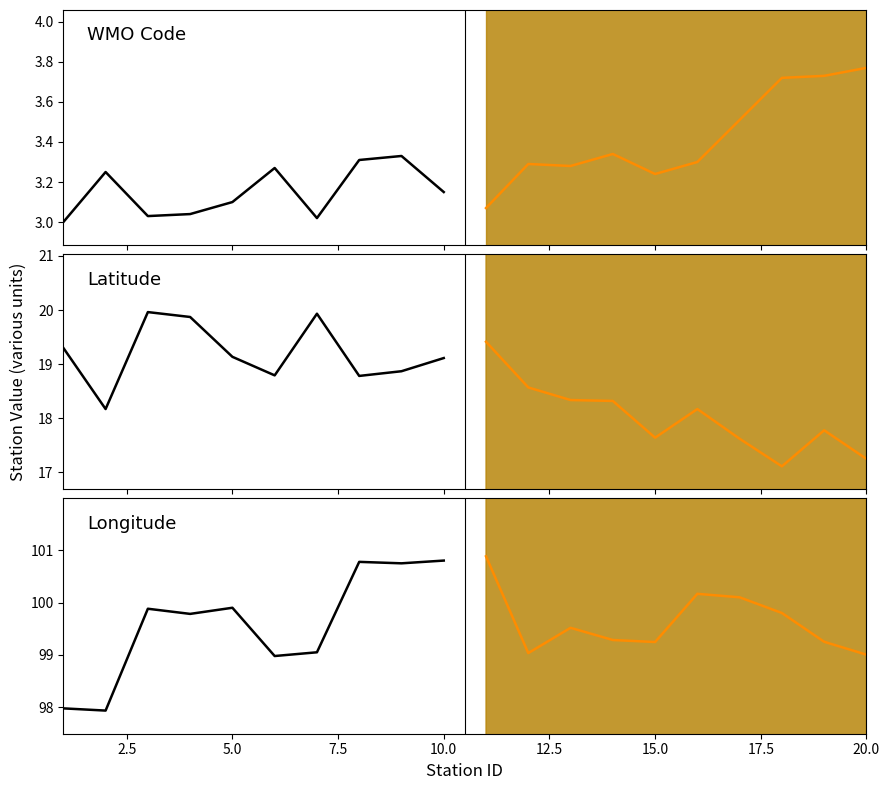

Is this an area chart (filled region under the line)?

No